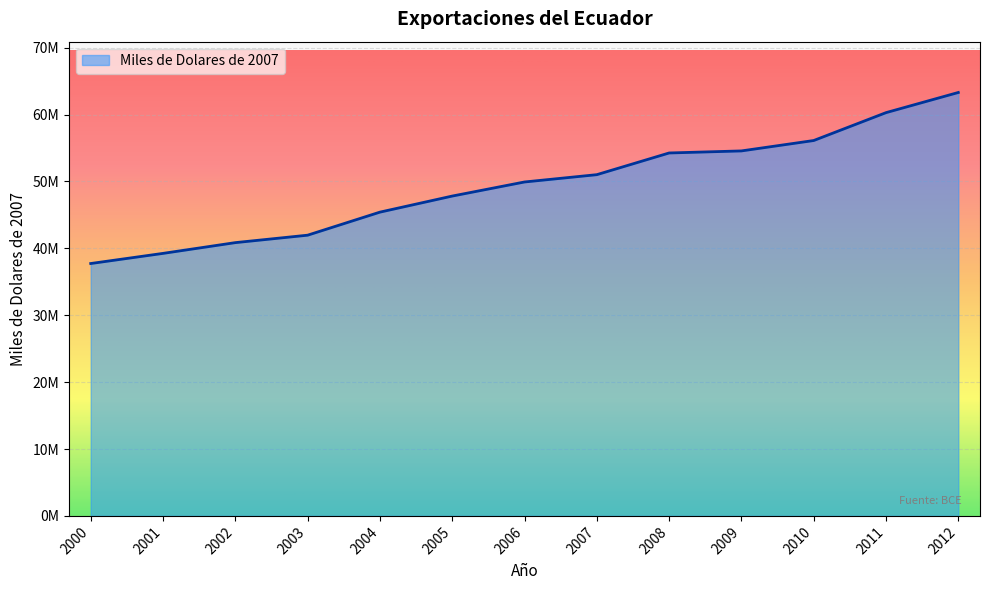

Rank the categories by value from lowest to highest.

2000, 2001, 2002, 2003, 2004, 2005, 2006, 2007, 2008, 2009, 2010, 2011, 2012